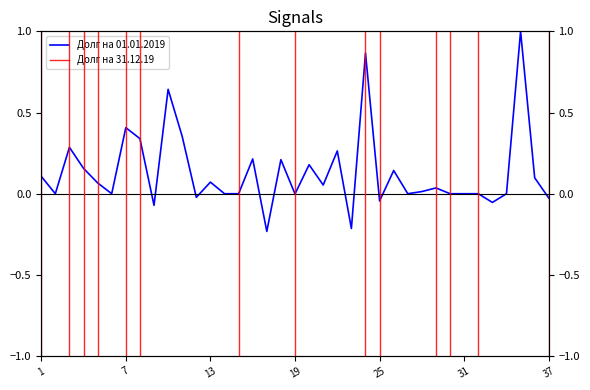

What is the smallest value displayed?

-0.2